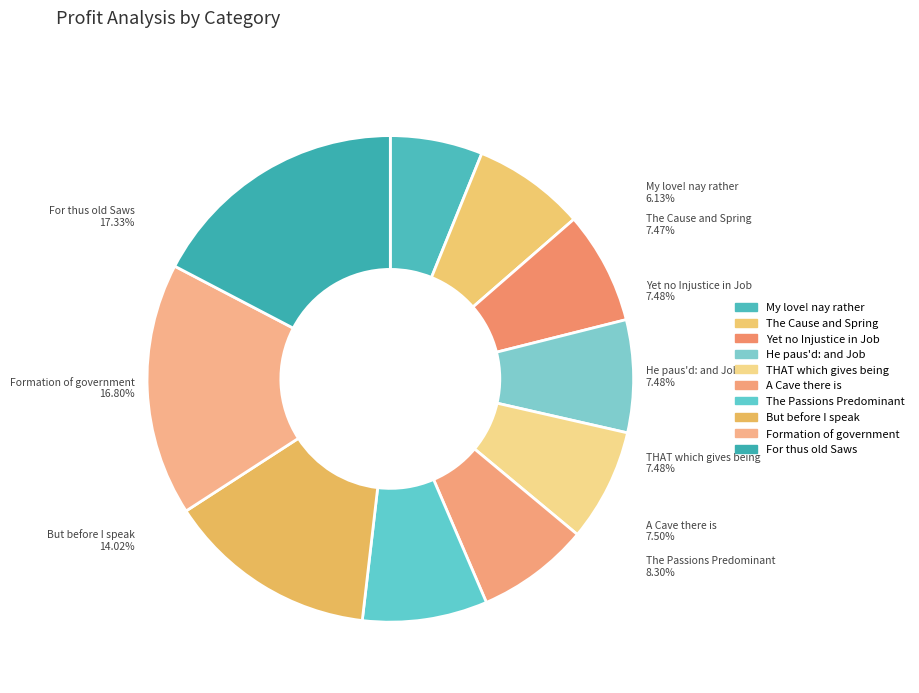

Which has a higher value, For thus old Saws or The Cause and Spring?

For thus old Saws